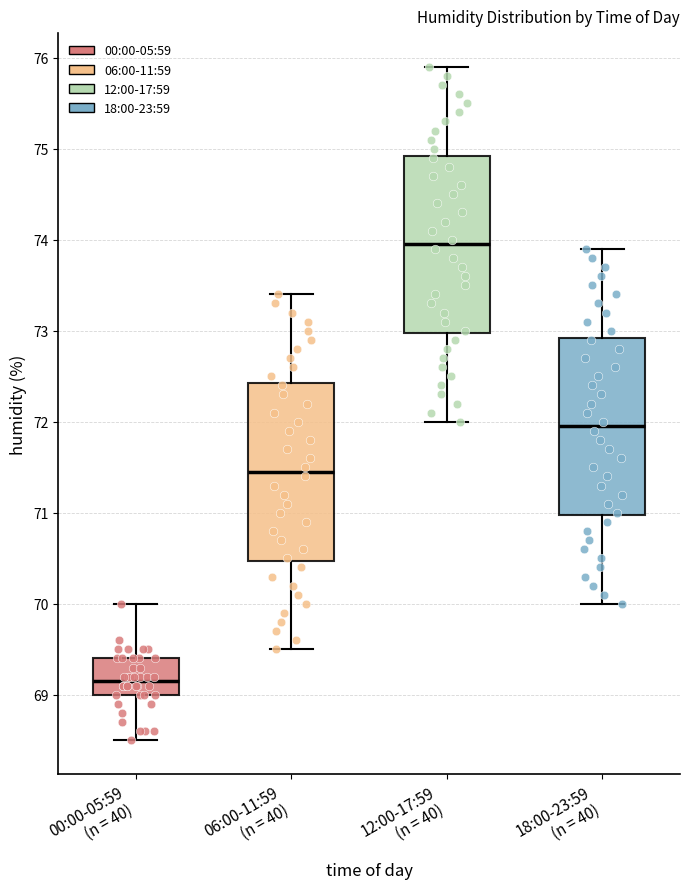

Reading left to right, transcribe this box plot: for each box, give where its median line is, the range the box spans, and where its two whiskers end, as read against the y-axis. The values are not printed on the chart, so give them approximately, as read against the axis.

00:00-05:59 (n = 40): median 69.2, box 69.0 to 69.4, whiskers 68.5 to 70.0
06:00-11:59 (n = 40): median 71.5, box 70.5 to 72.4, whiskers 69.5 to 73.4
12:00-17:59 (n = 40): median 74.0, box 73.0 to 74.9, whiskers 72.0 to 75.9
18:00-23:59 (n = 40): median 72.0, box 71.0 to 72.9, whiskers 70.0 to 73.9